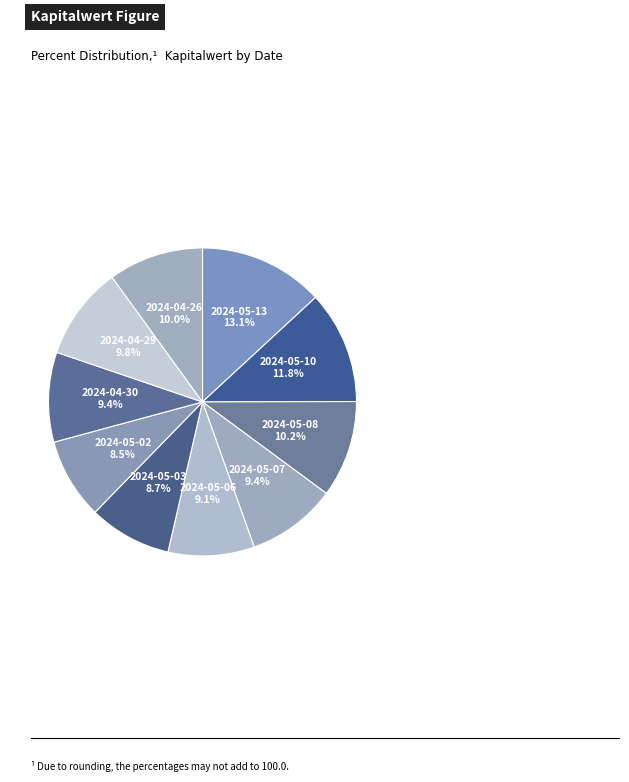

Which slice is the largest?

2024-05-13